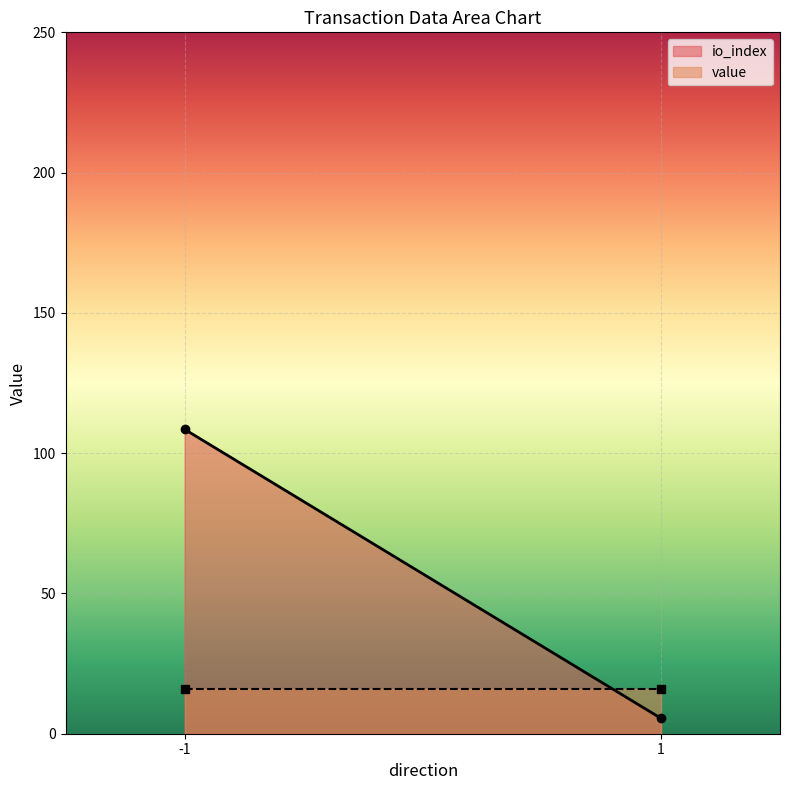

List the labels in order of io_index value, largest first.

-1, 1